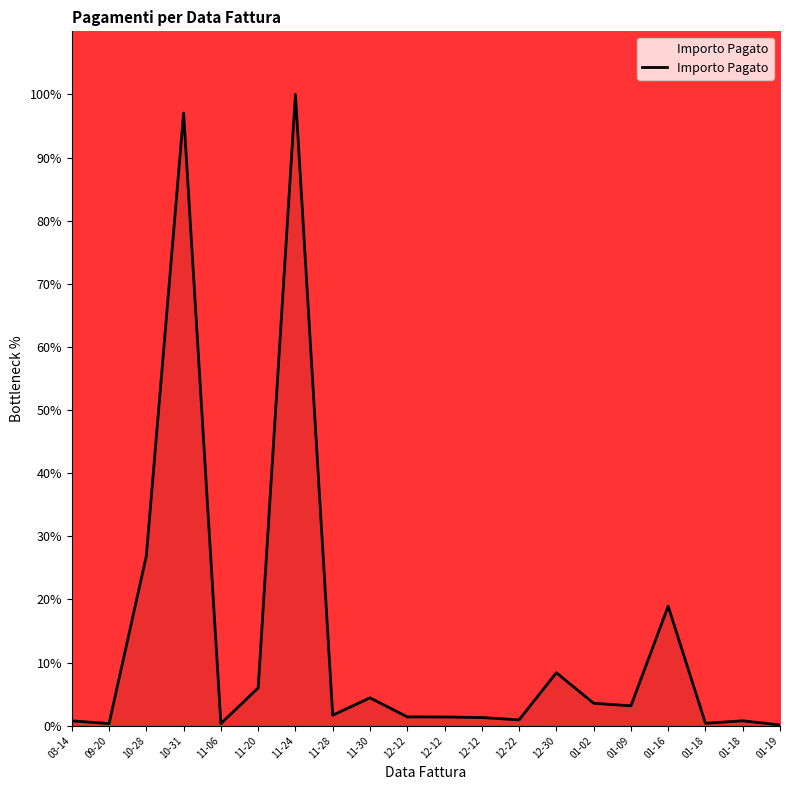

Reading left to right, extract all data points from this chart.

03-14=0.8	09-20=0.3	10-28=26.9	10-31=97.1	11-06=0.3	11-20=6.0	11-24=100.0	11-28=1.7	11-30=4.4	12-12=1.4	12-12=1.4	12-12=1.3	12-22=0.9	12-30=8.4	01-02=3.6	01-09=3.1	01-16=18.9	01-18=0.4	01-18=0.8	01-19=0.1